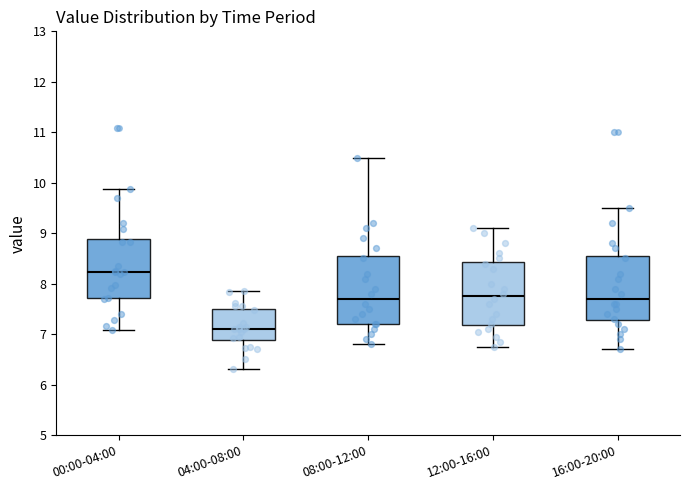

Where is the upper edge of the box for 12:00-16:00 on the y-axis? The values are not printed on the chart, so give them approximately, as read against the axis.

8.4